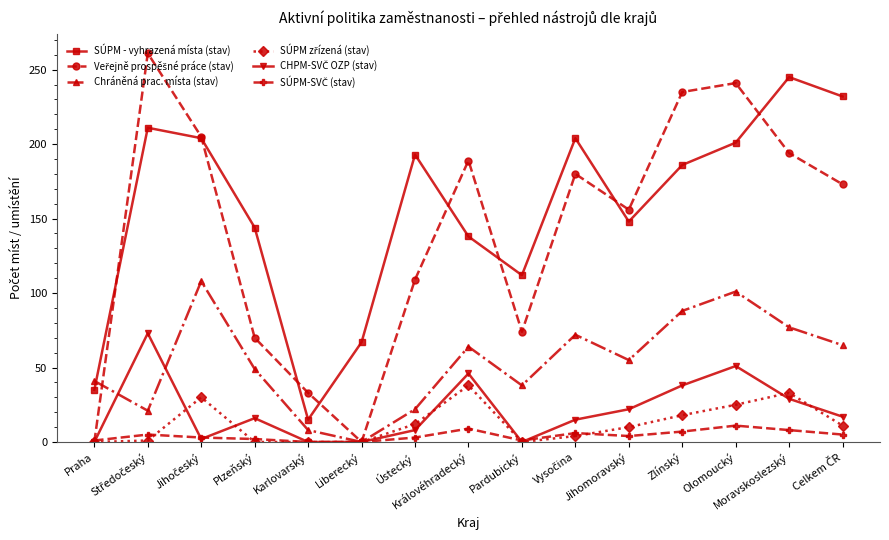

In SÚPM - vyhrazená místa (stav), how many points are higher than both neighbors (excluding endpoints)?

4